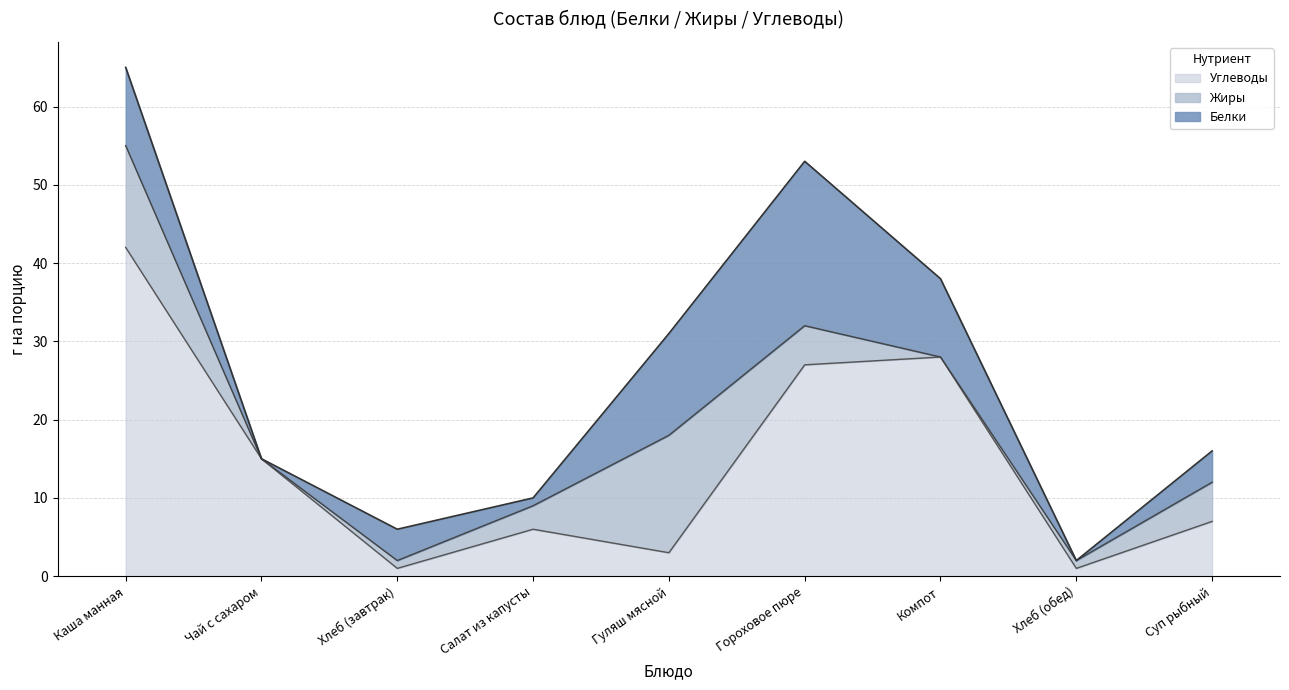

Is the value of Белки at Гороховое пюре greater than the value of Углеводы at Суп рыбный?

Yes